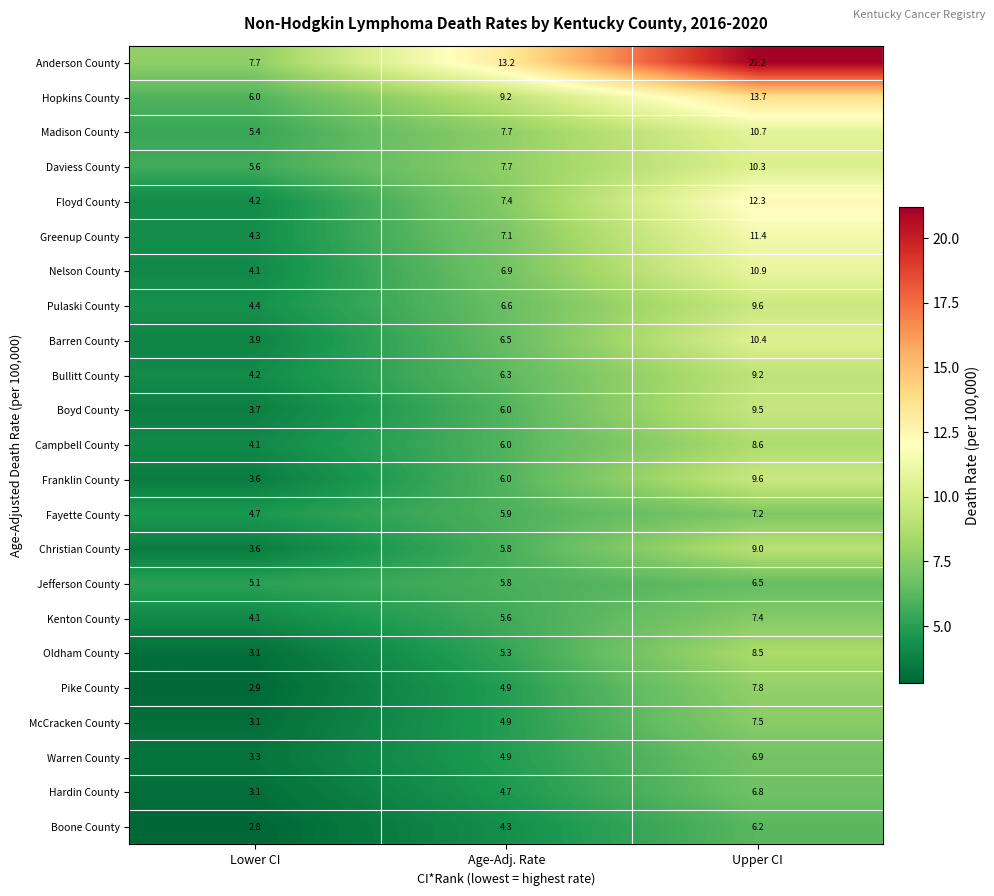

What is the difference between the Jefferson County values at Lower CI and Age-Adj. Rate?

0.7